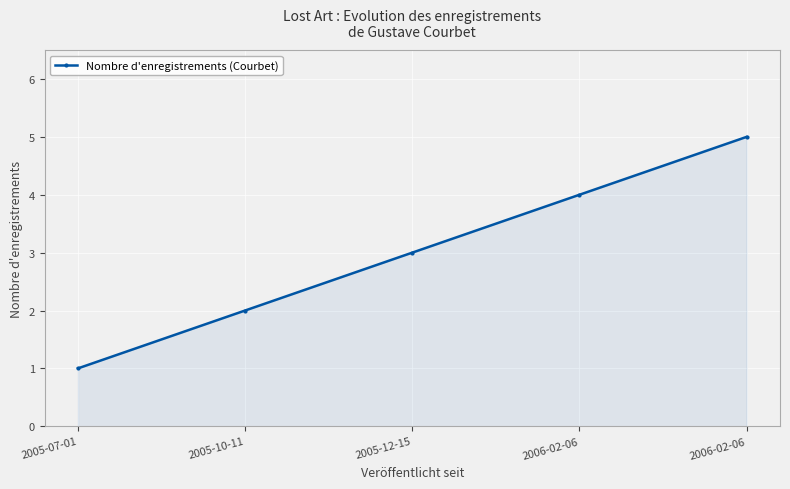

Where does the data first go above 3?

2006-02-06